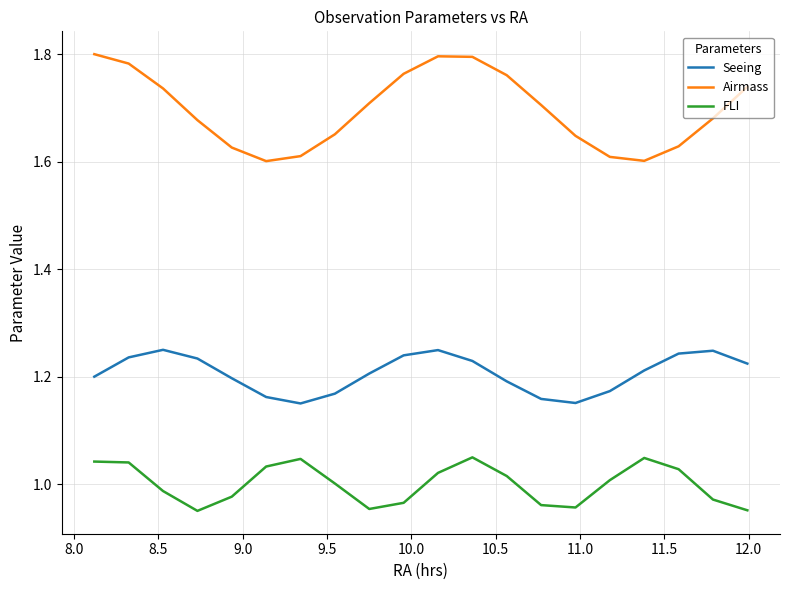

Which series has the largest total across all categories?

Airmass